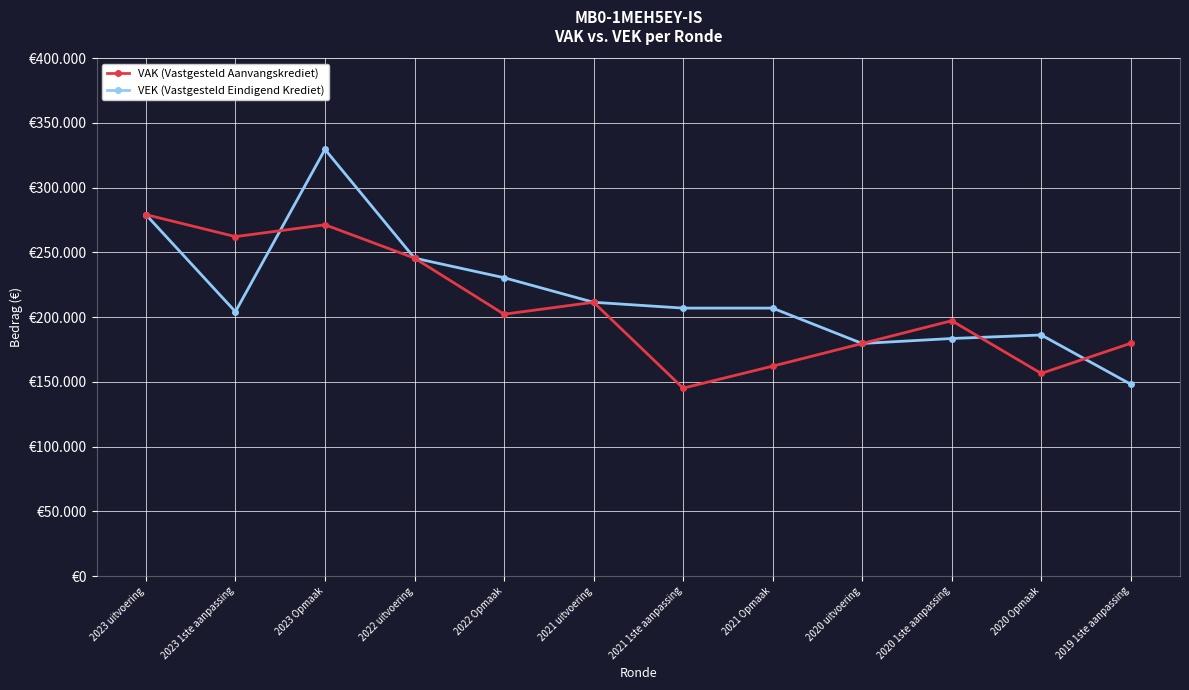

What is the sum of all VAK (Vastgesteld Aanvangskrediet) values?

2492816